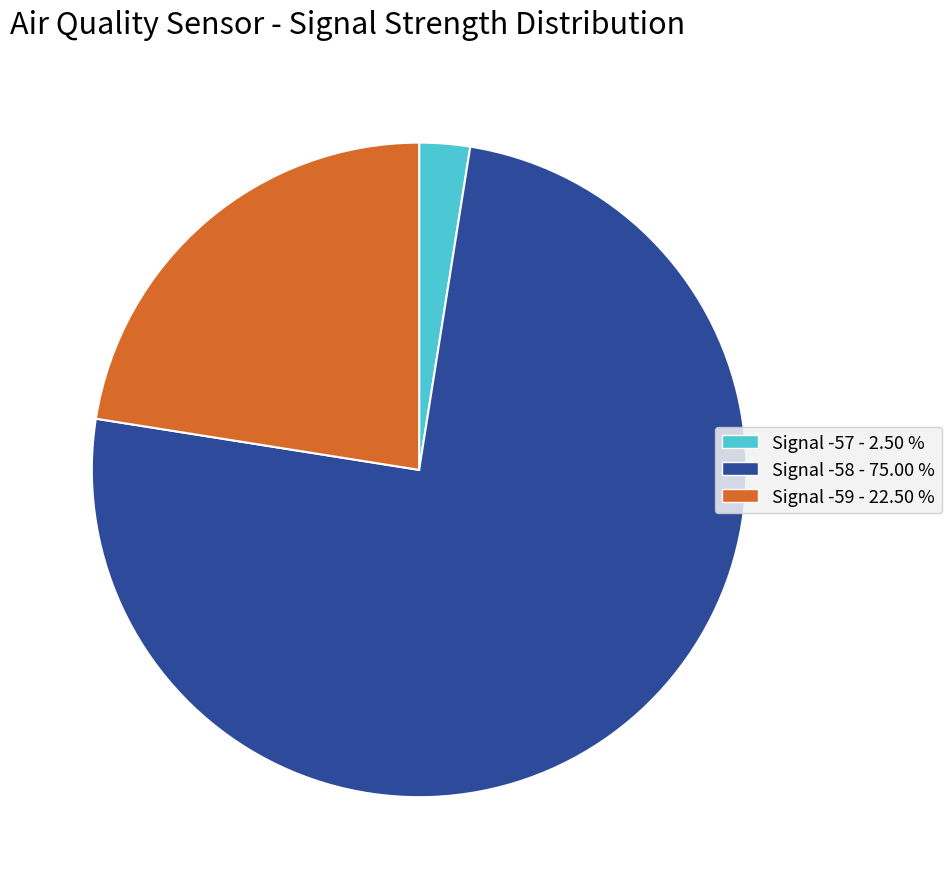

Is there any slice that represents more than half of the pie?

Yes